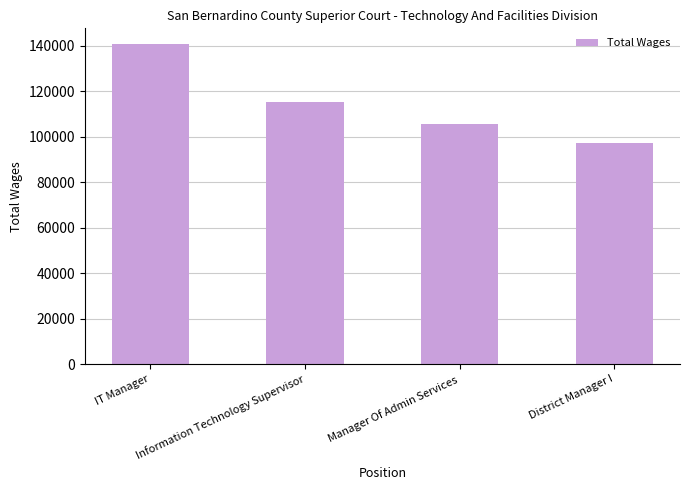

What is the sum of all values?

458986